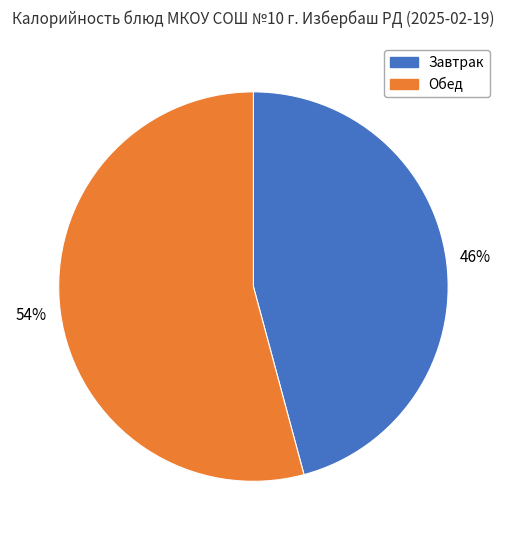

To the nearest percent, what percentage of the pie is Завтрак?

46%